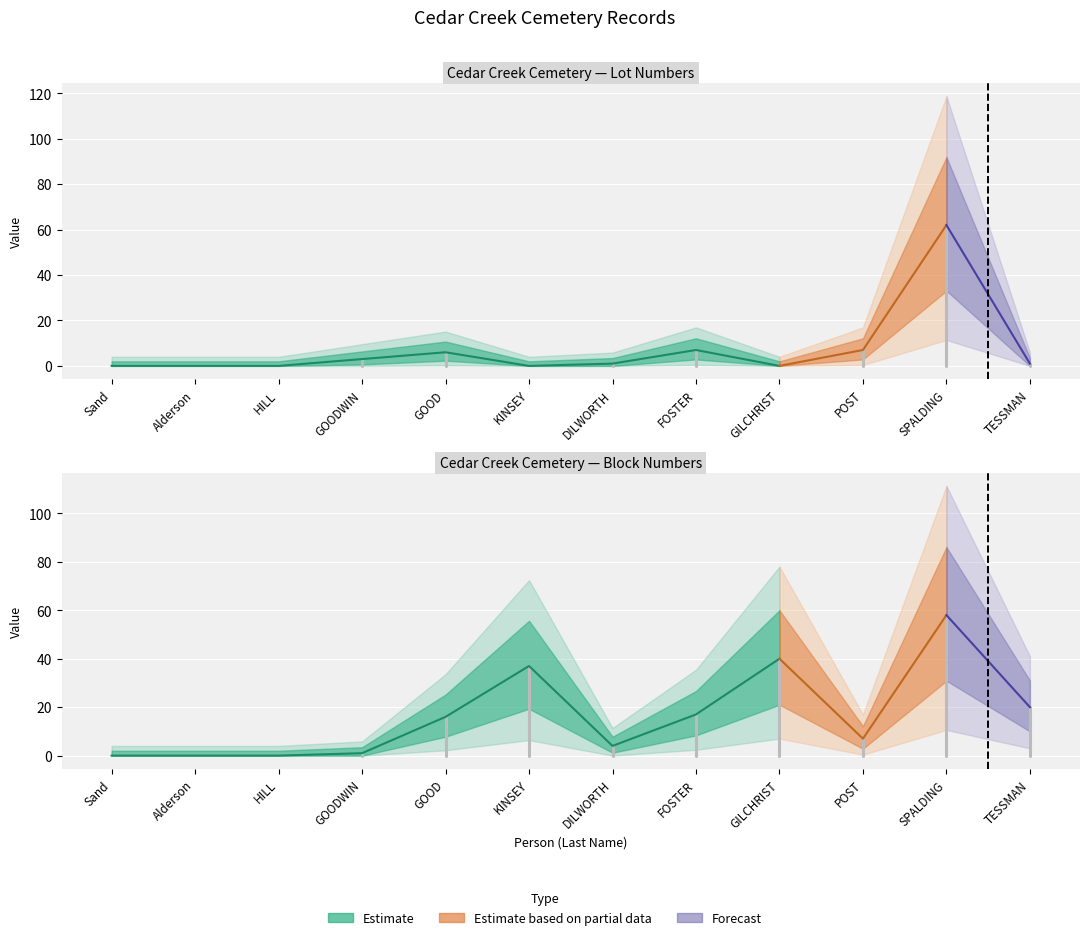

List the labels in order of Lot value, smallest first.

Sand, Alderson, HILL, KINSEY, GILCHRIST, DILWORTH, TESSMAN, GOODWIN, GOOD, FOSTER, POST, SPALDING